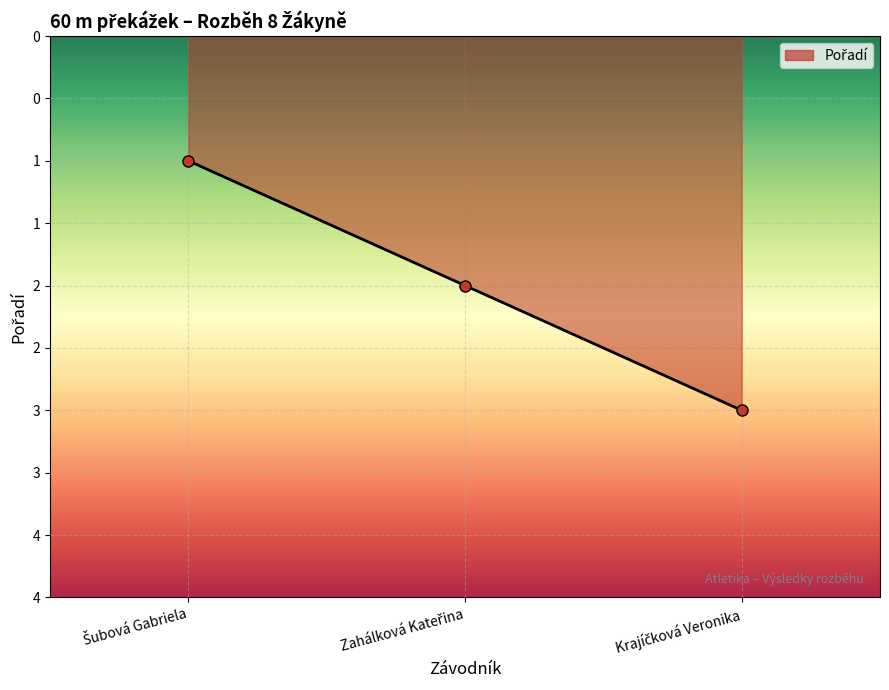

What is the greatest value displayed?

3